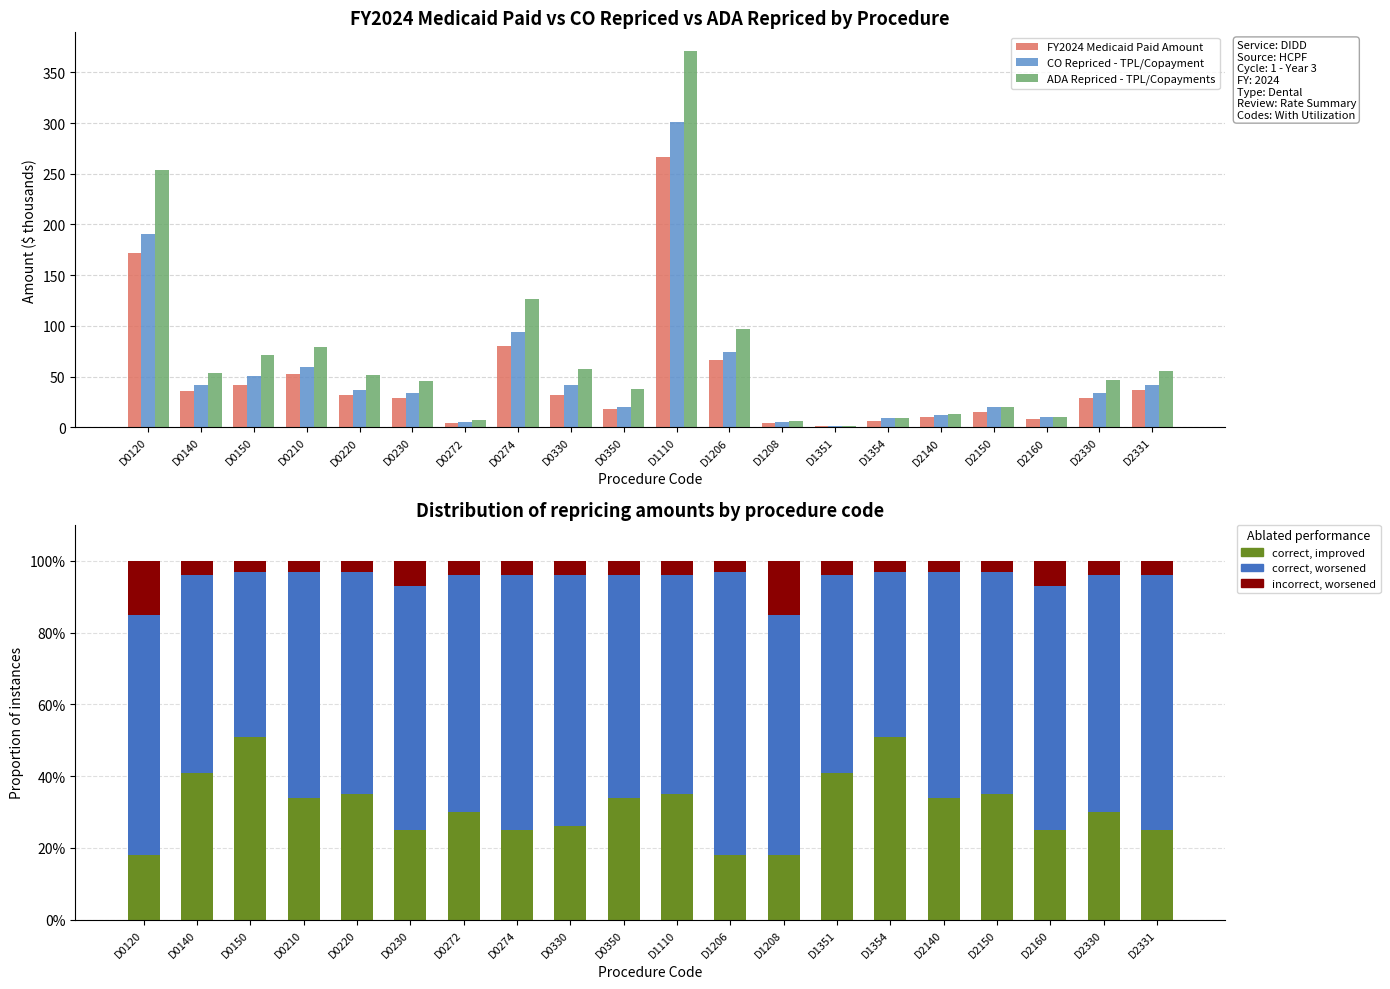

What is the value of the incorrect, worsened bar at the 15th from the left?

3.0